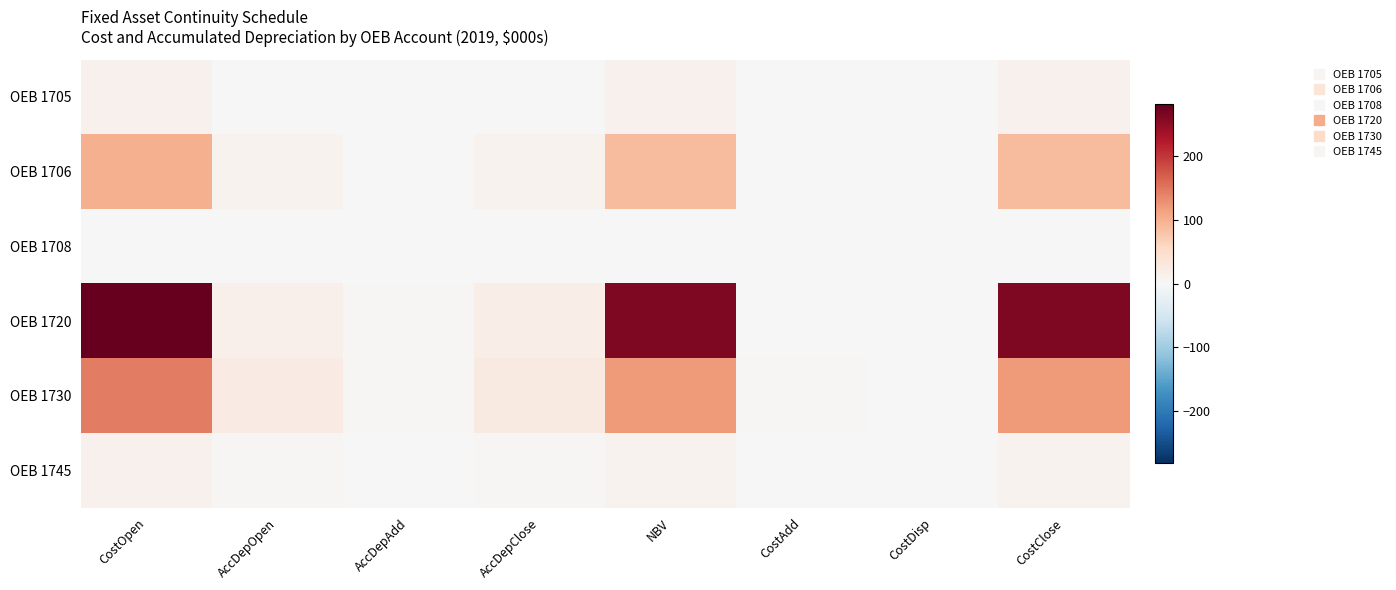

At which category does the chart reach its peak across all series?

CostOpen